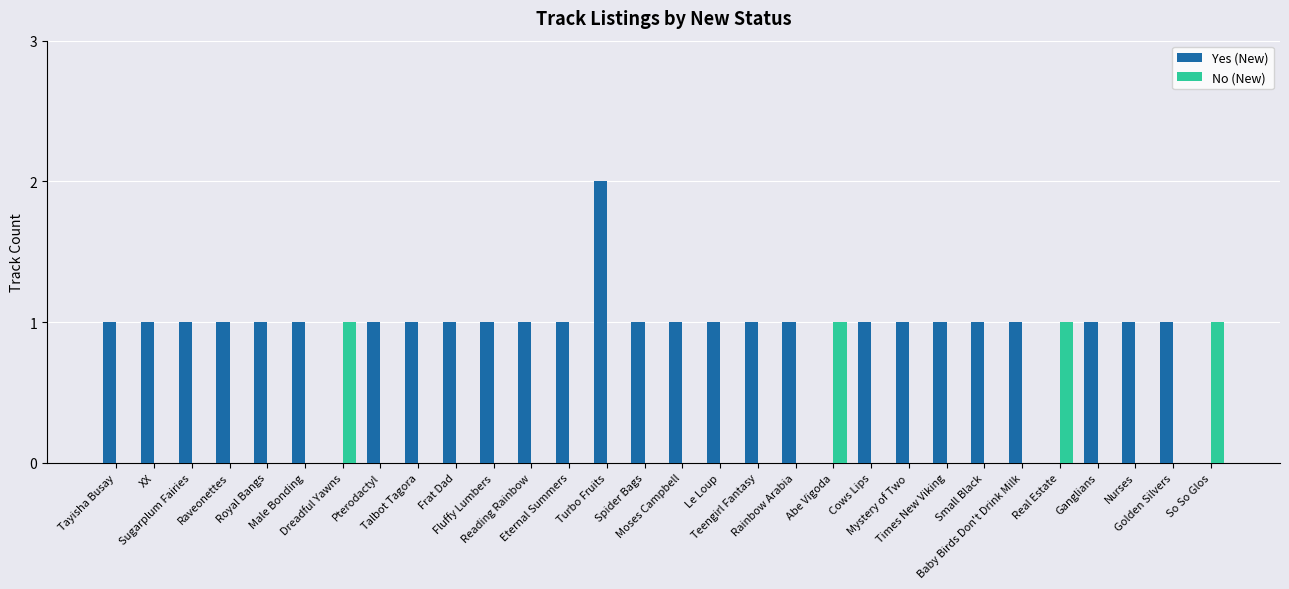

The Yes (New) series shows 2 at Talbot Tagora. True or false?

False